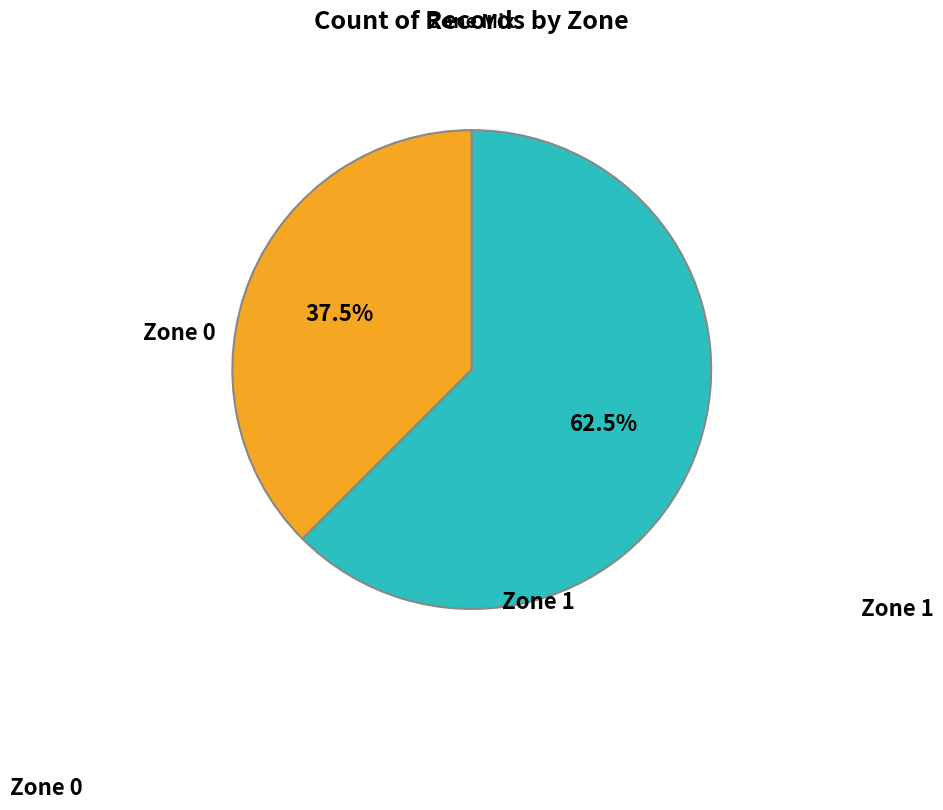

Rank the categories by value from highest to lowest.

Zone 1, Zone 0